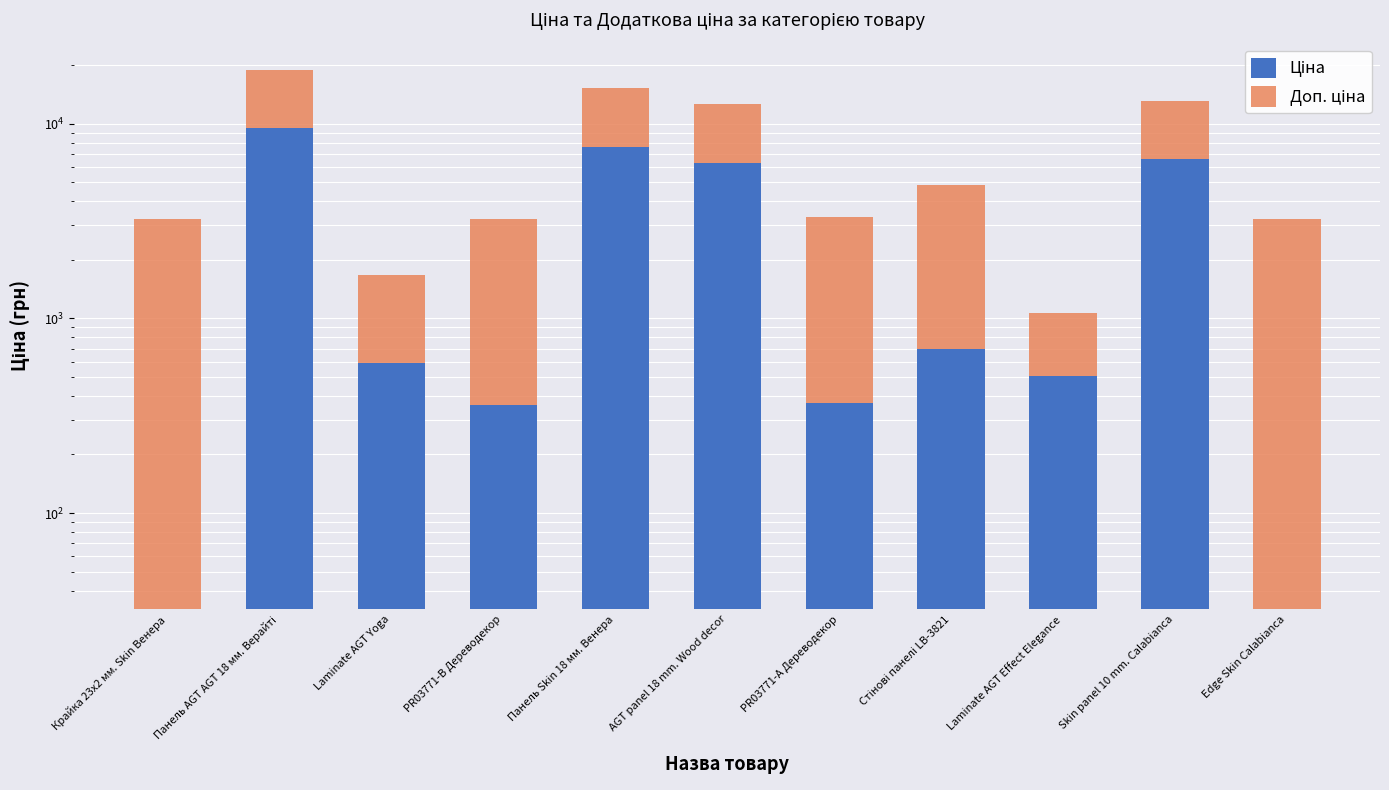

At which category is the sum across all series the highest?

Панель AGT AGT 18 мм. Верайті